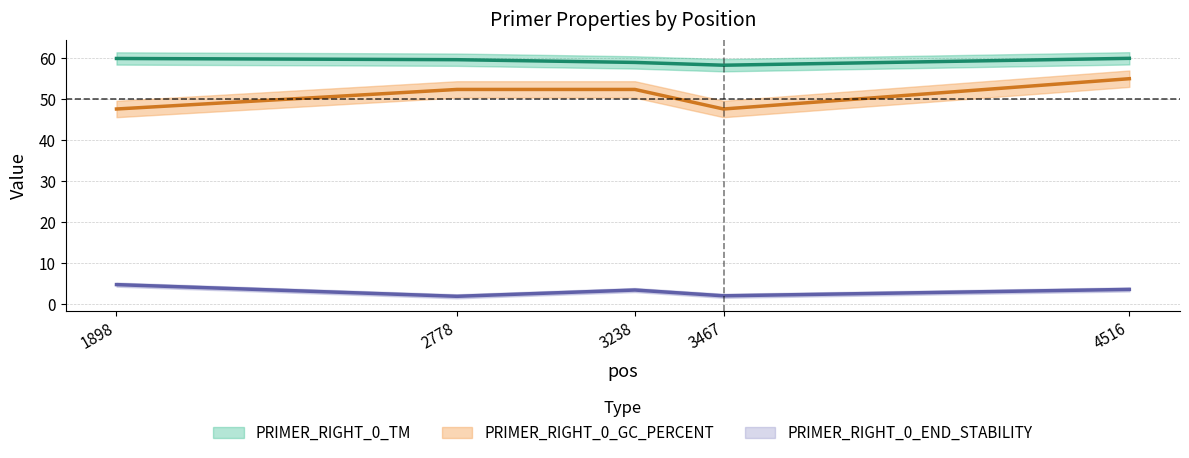

True or false: PRIMER_RIGHT_0_END_STABILITY and PRIMER_RIGHT_0_GC_PERCENT intersect in this chart.

False